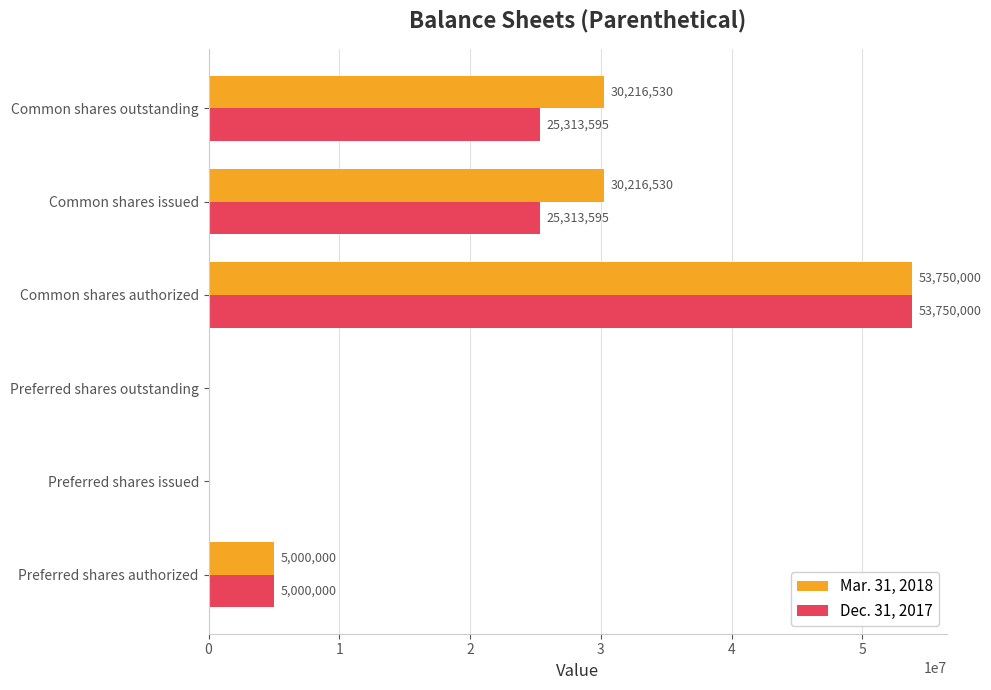

Which series changed the most between Preferred shares issued and Common shares issued?

Mar. 31, 2018